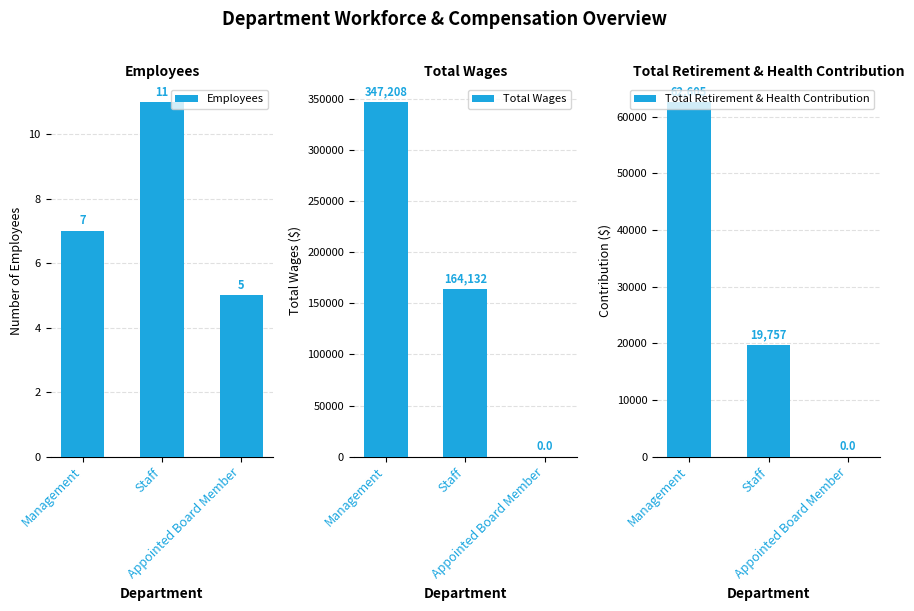

List the labels in order of Total Retirement & Health Contribution value, largest first.

Management, Staff, Appointed Board Member